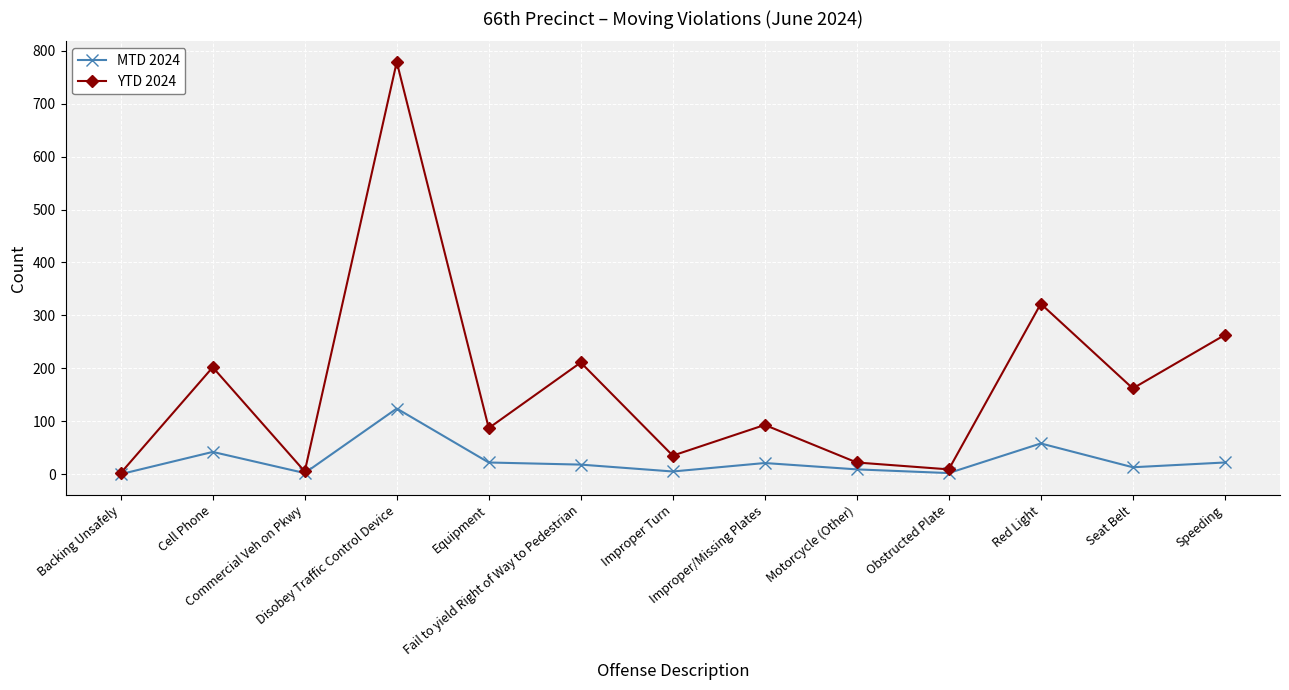

Does the chart have visible grid lines?

Yes